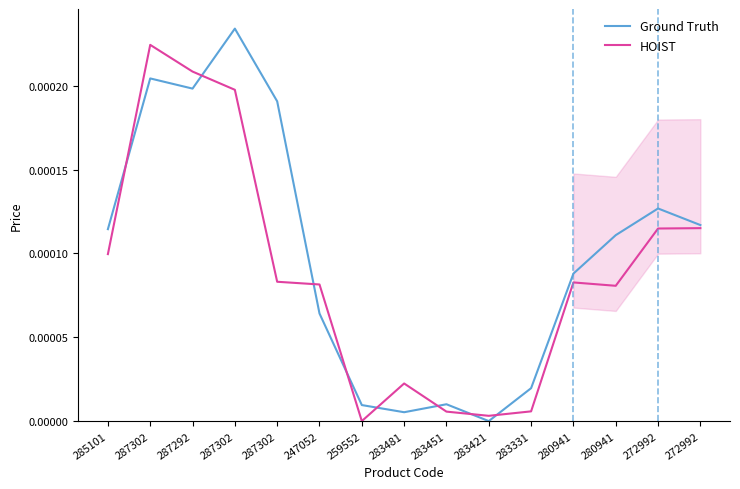

How many interior local valleys does the HOIST series have?

3